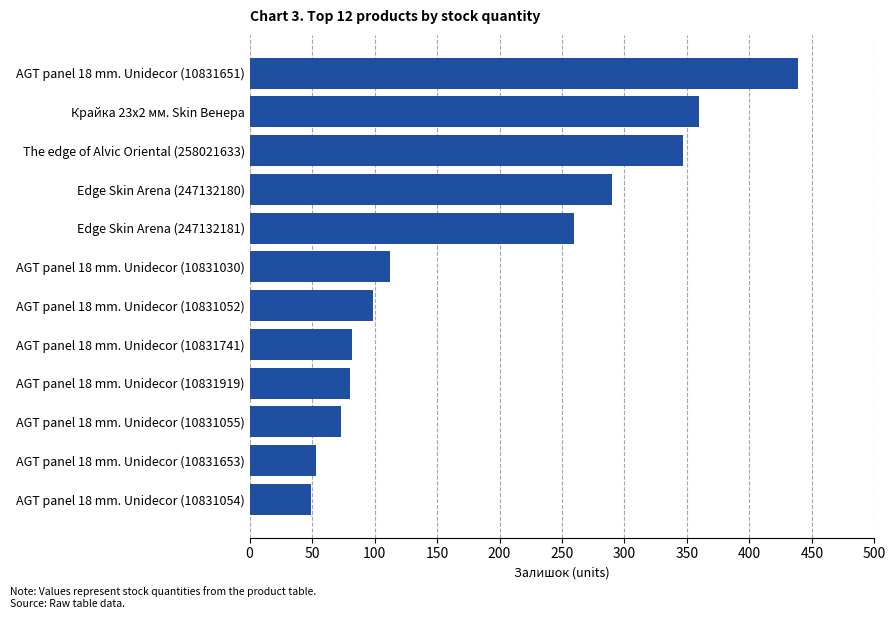

How many bars are there in total?

12